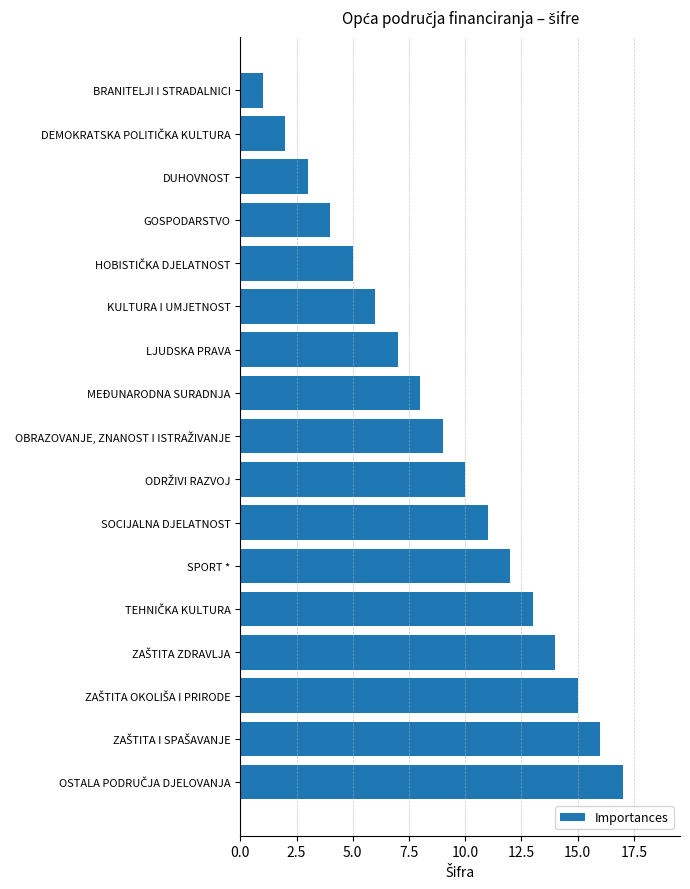

What is the greatest value displayed?

17